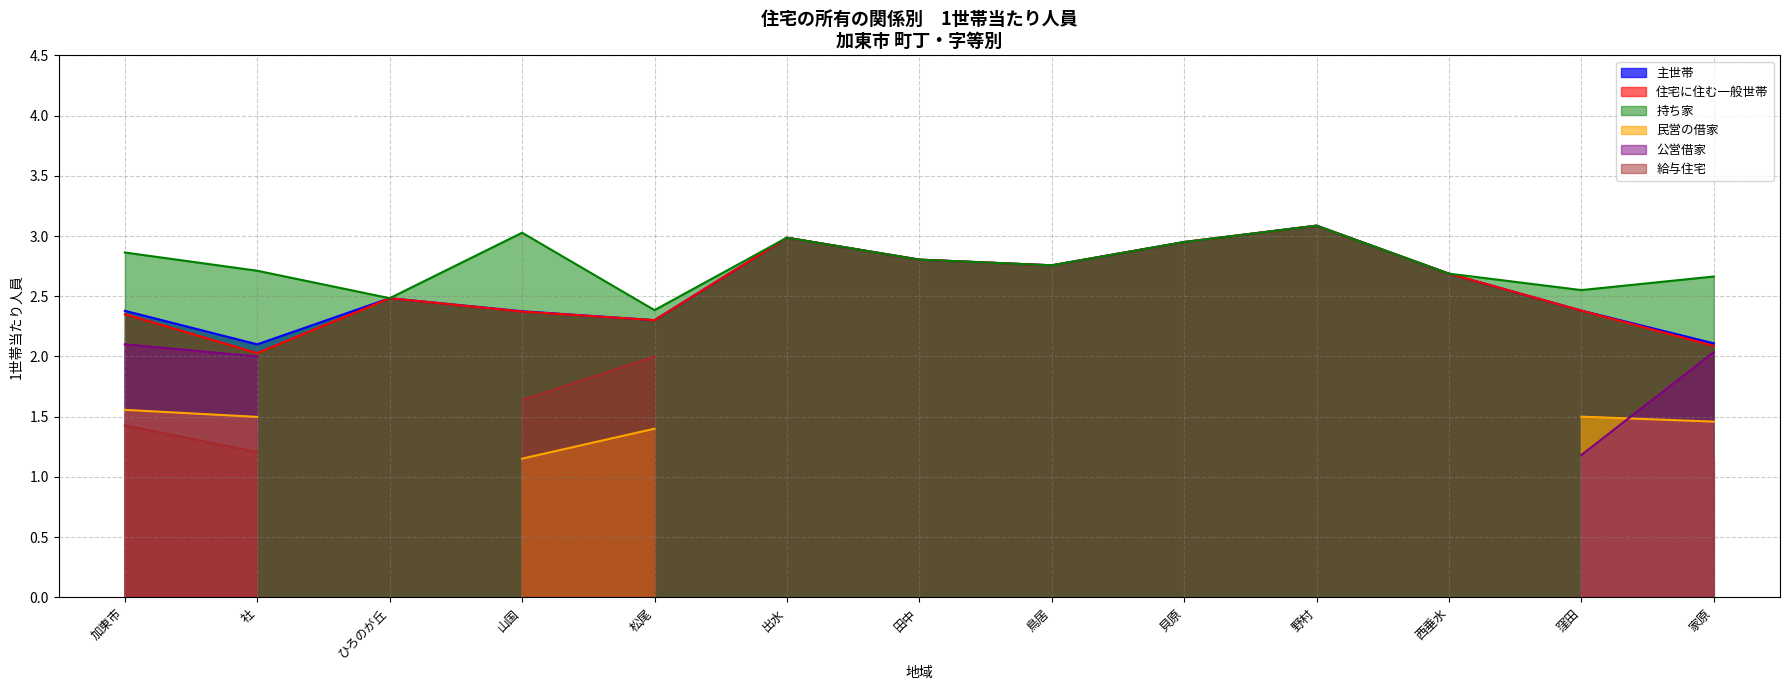

Is the value of 主世帯 at 野村 greater than the value of 住宅に住む一般世帯 at 窪田?

Yes